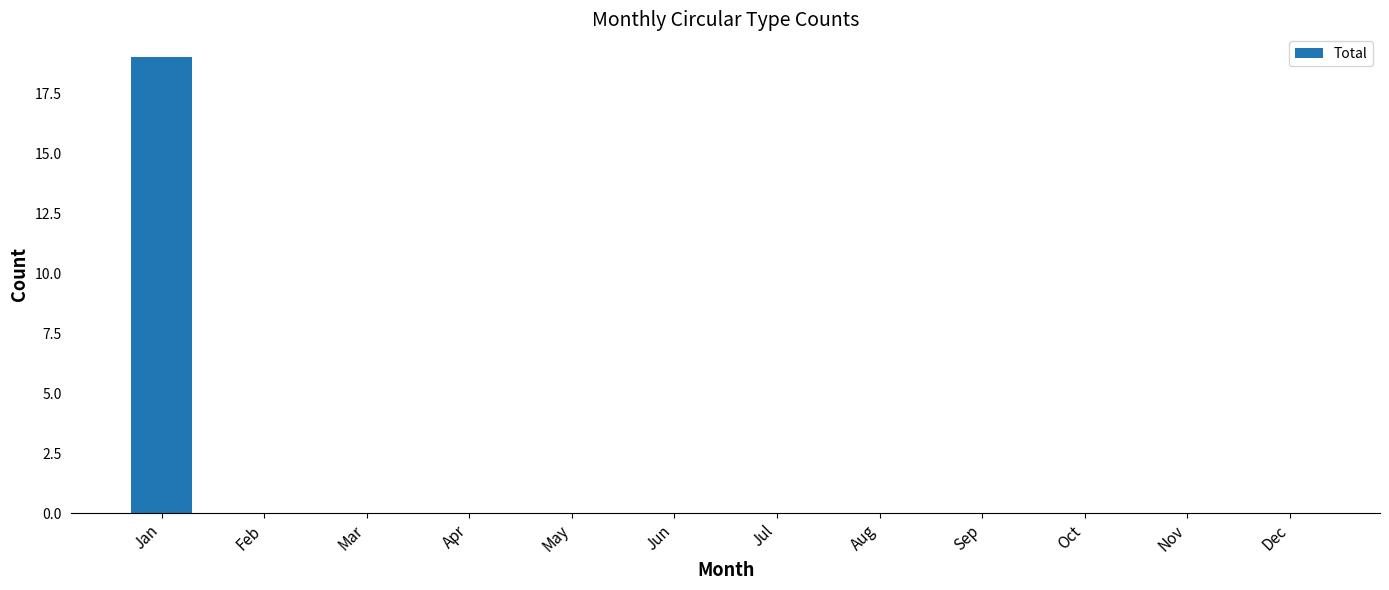

The value at Oct is 6. True or false?

False